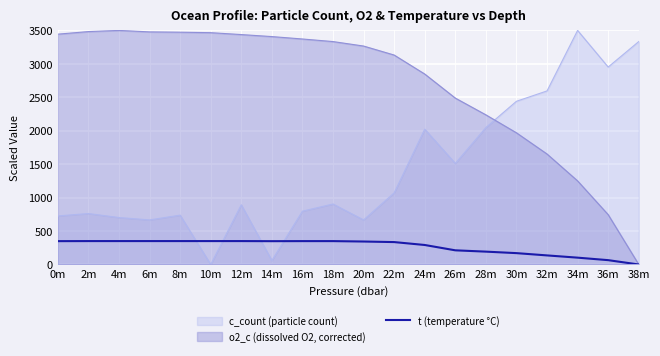

How many lines are shown in the chart?

3